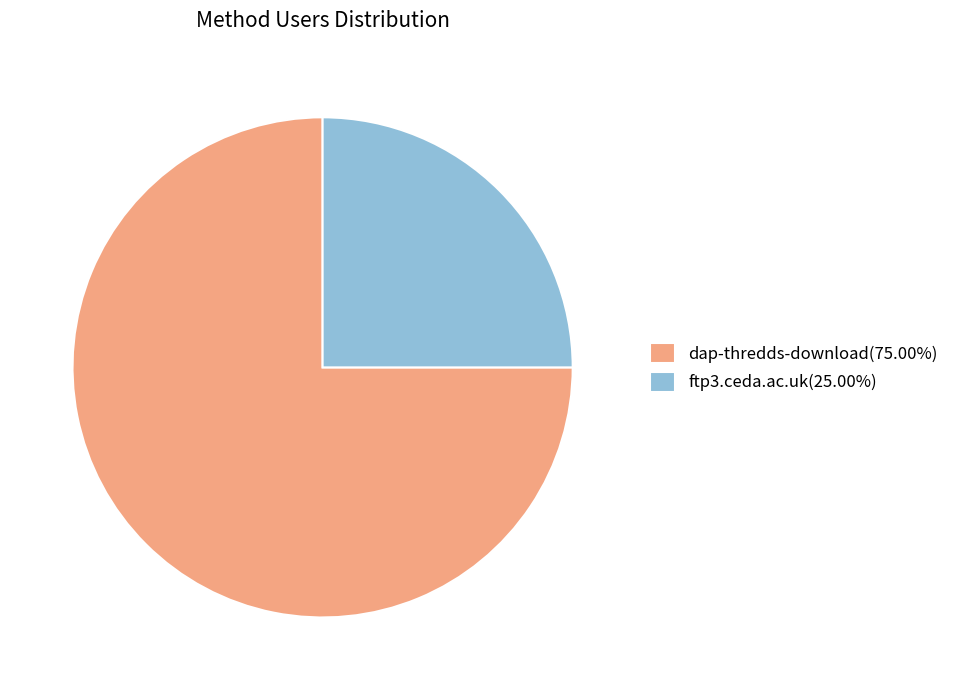

How many segments does this pie chart have?

2